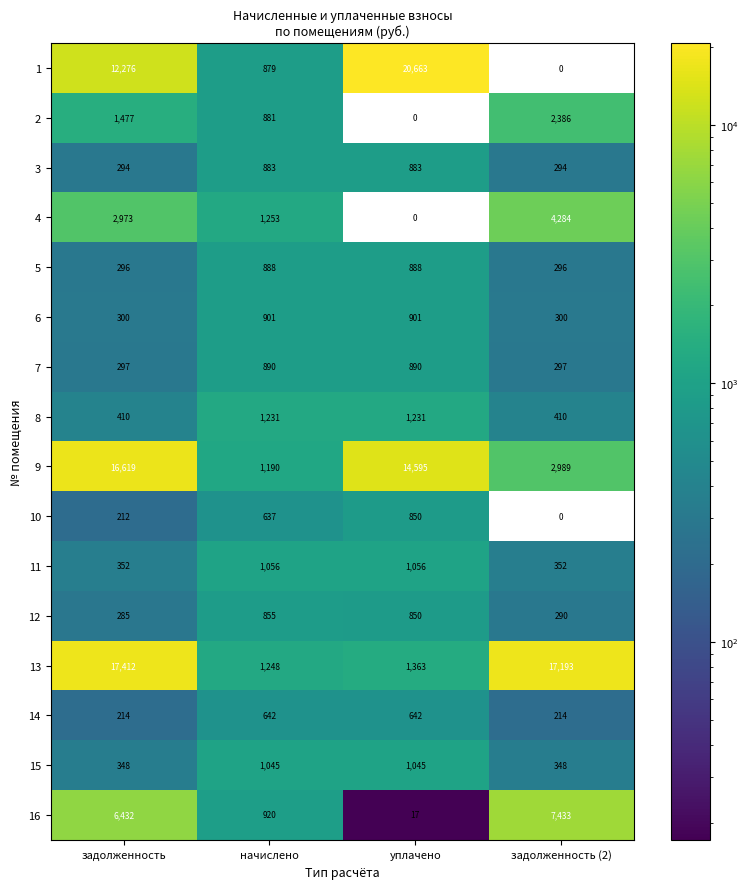

What is the maximum value shown in the chart?

20663.5